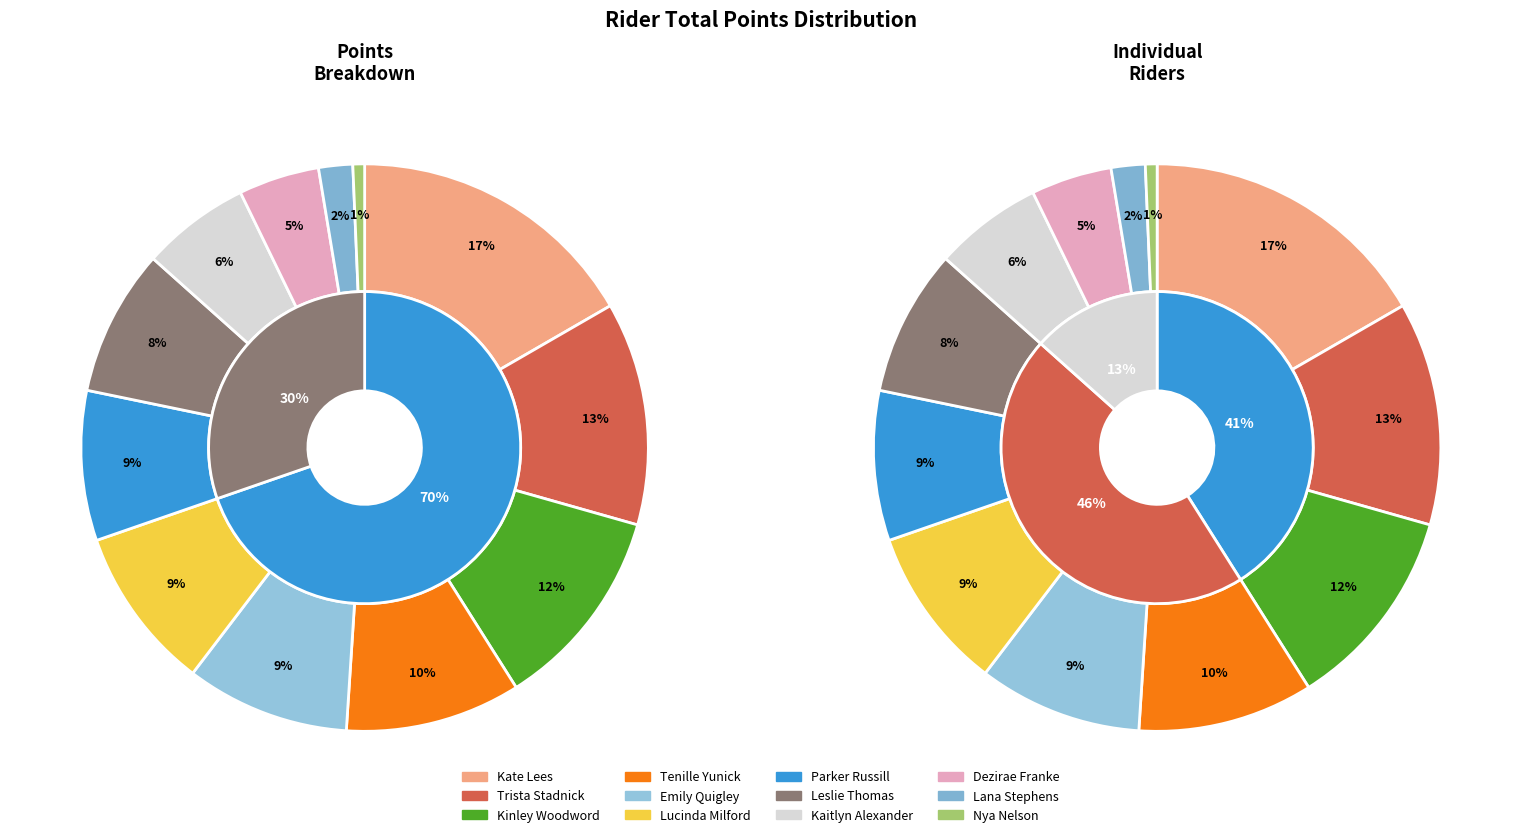

To the nearest percent, what portion does Leslie Thomas represent?

8%